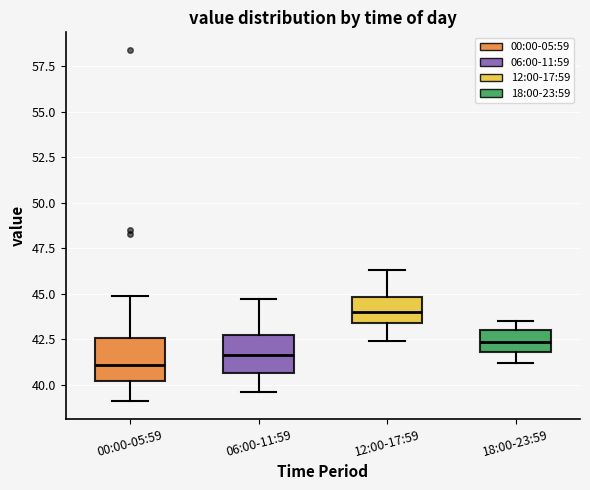

Where is the upper edge of the box for 18:00-23:59 on the y-axis? The values are not printed on the chart, so give them approximately, as read against the axis.

43.0